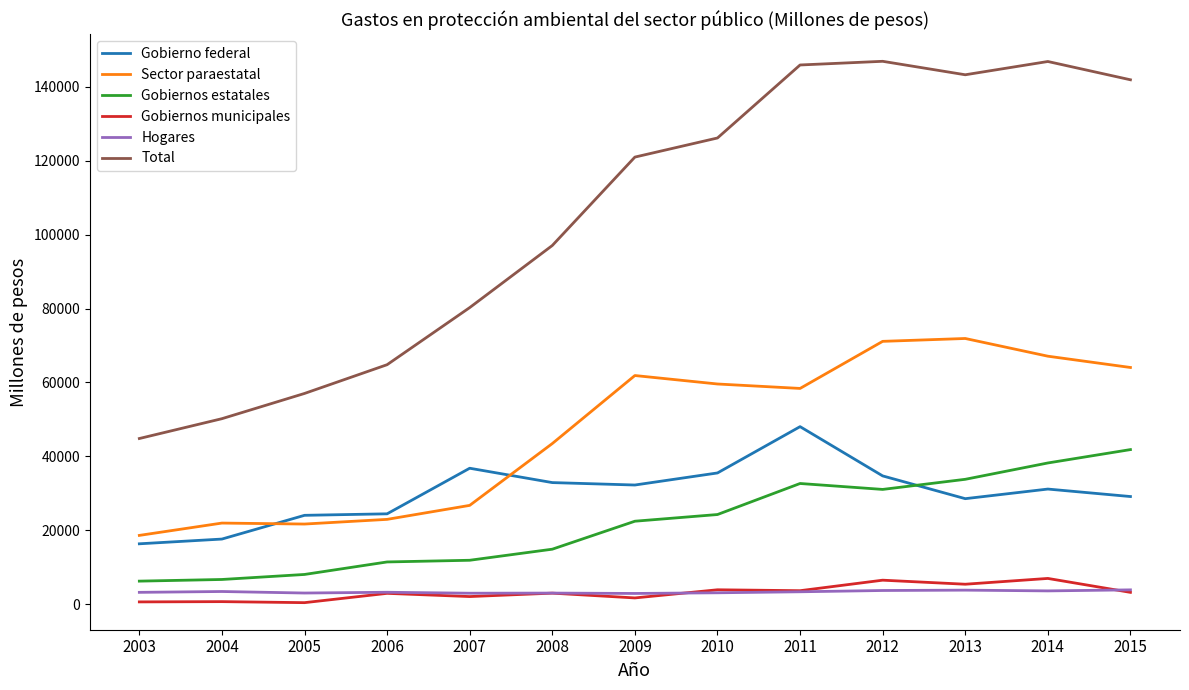

True or false: Gobiernos estatales and Gobiernos municipales cross at least once.

False